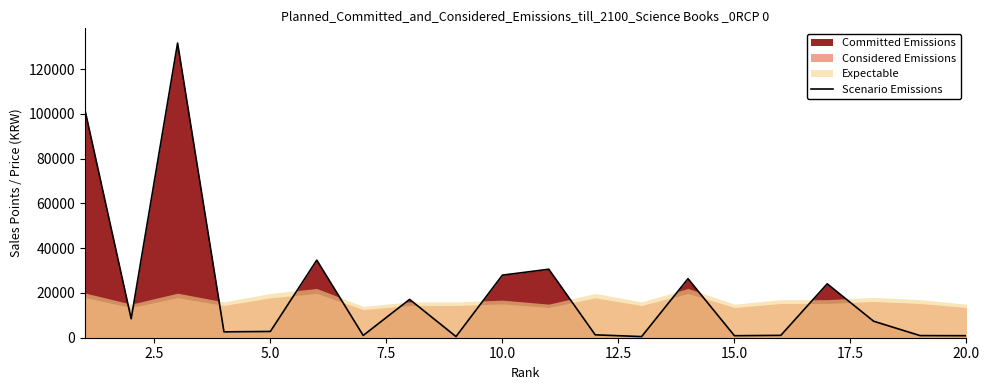

What is the highest value of the Scenario Emissions series?

131617